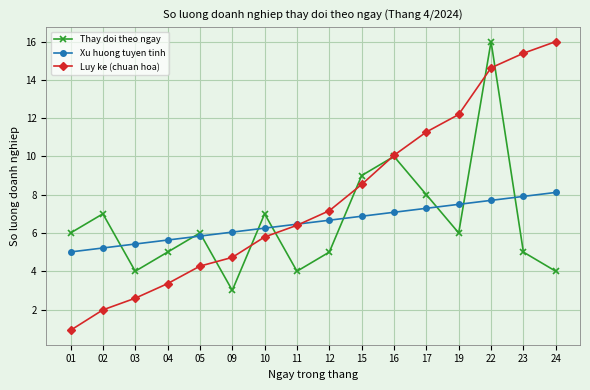

Read the Xu huong tuyen tinh value at 12.

6.7